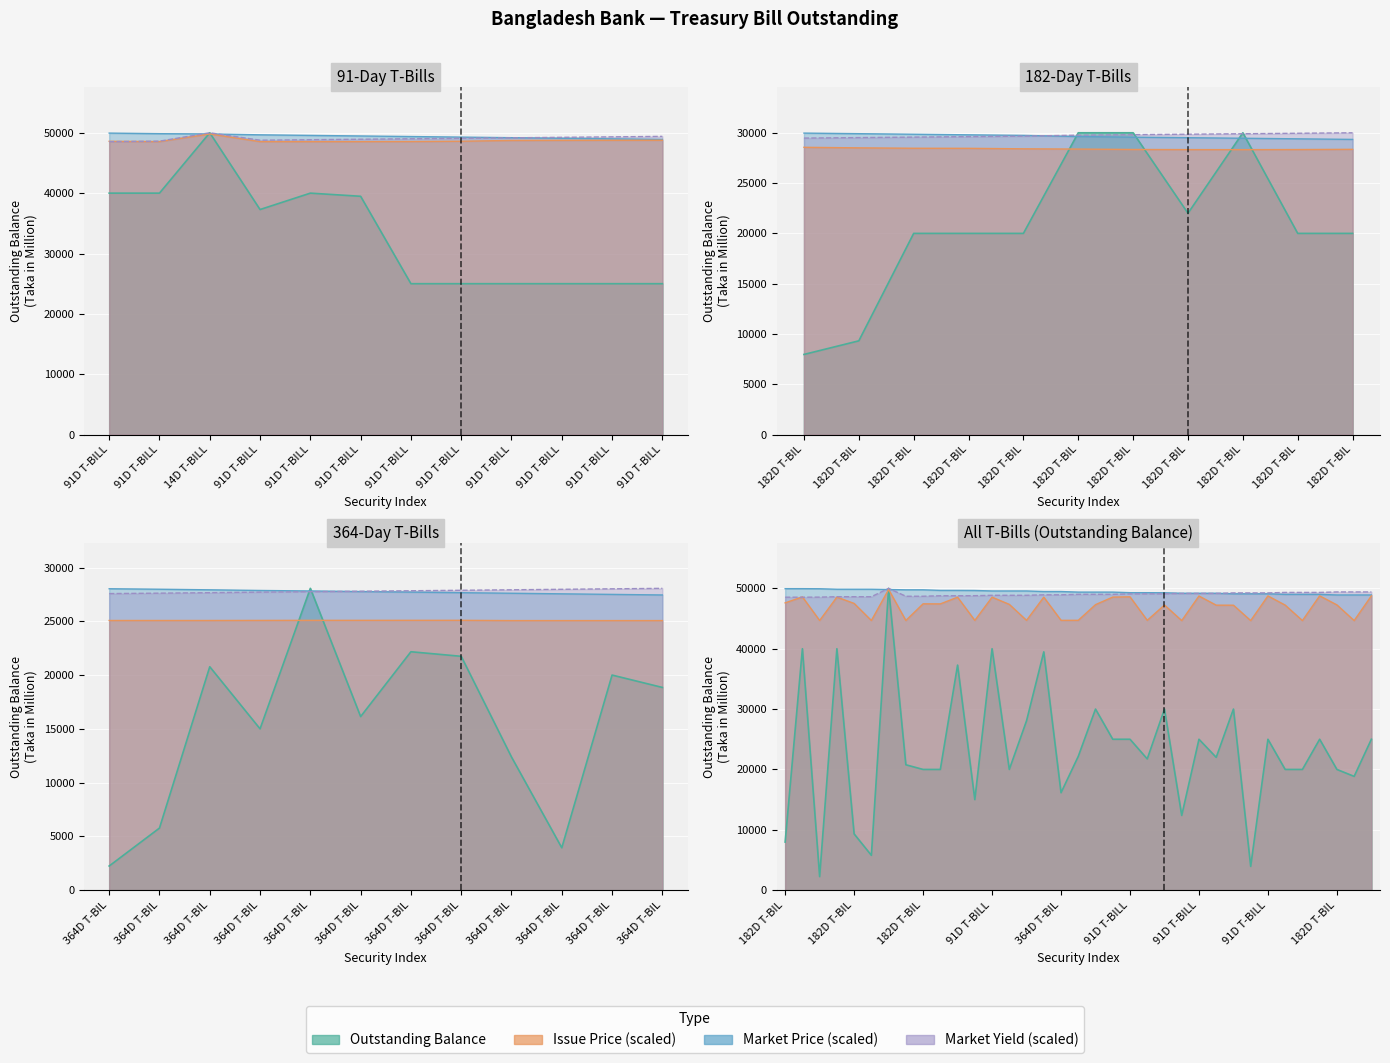

Between 28 and 15, which is larger?

15